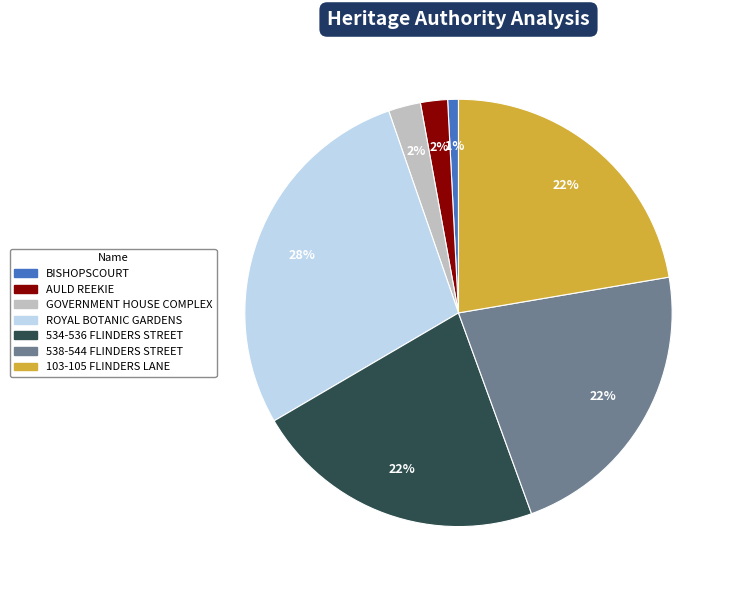

The ROYAL BOTANIC GARDENS slice represents 28% of the pie. True or false?

True